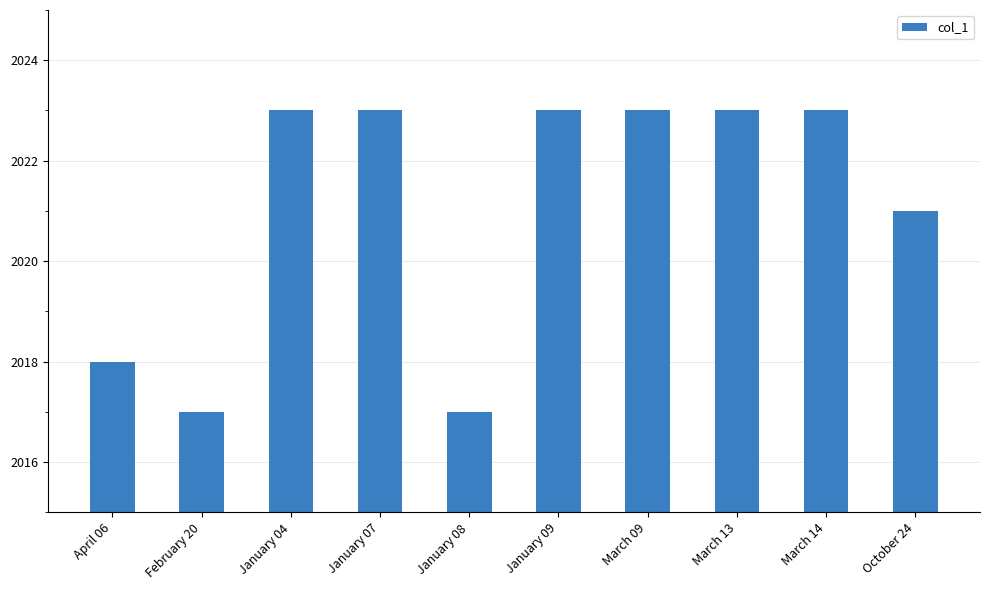

Does the chart contain any negative values?

No